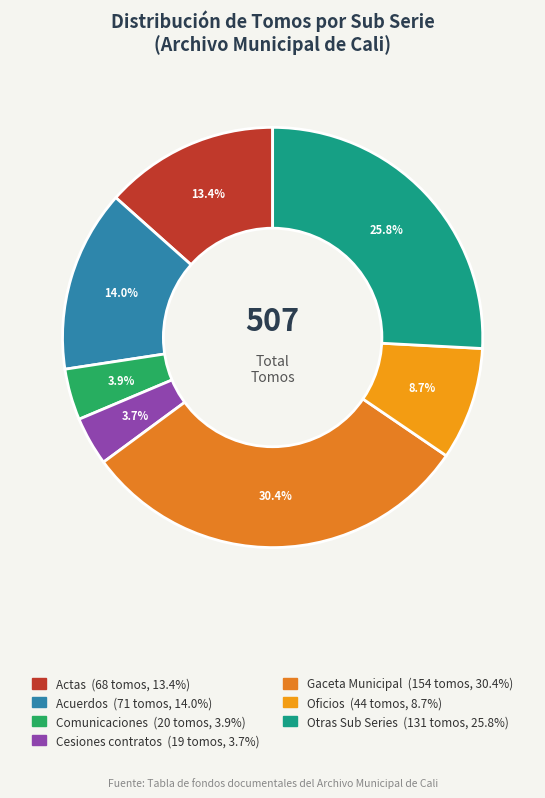

How many slices are in this pie chart?

7